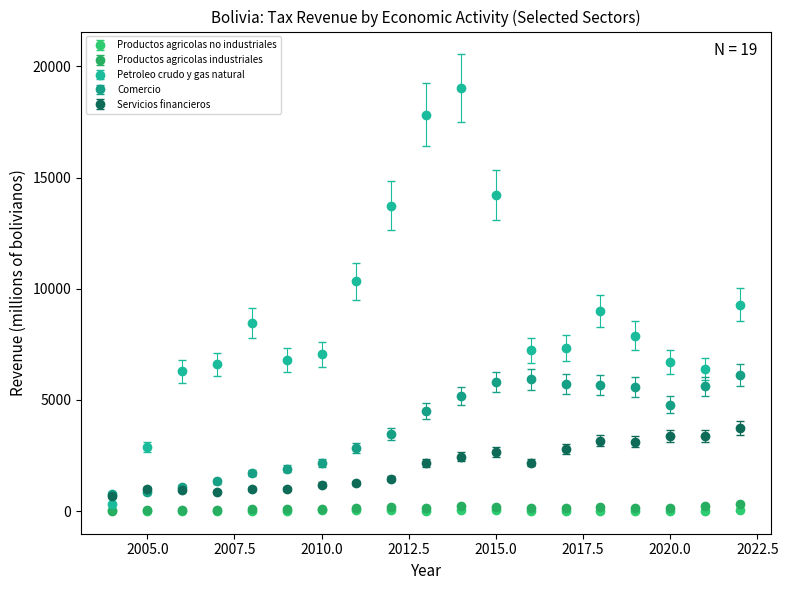

Which series has the largest total across all categories?

Petroleo crudo y gas natural